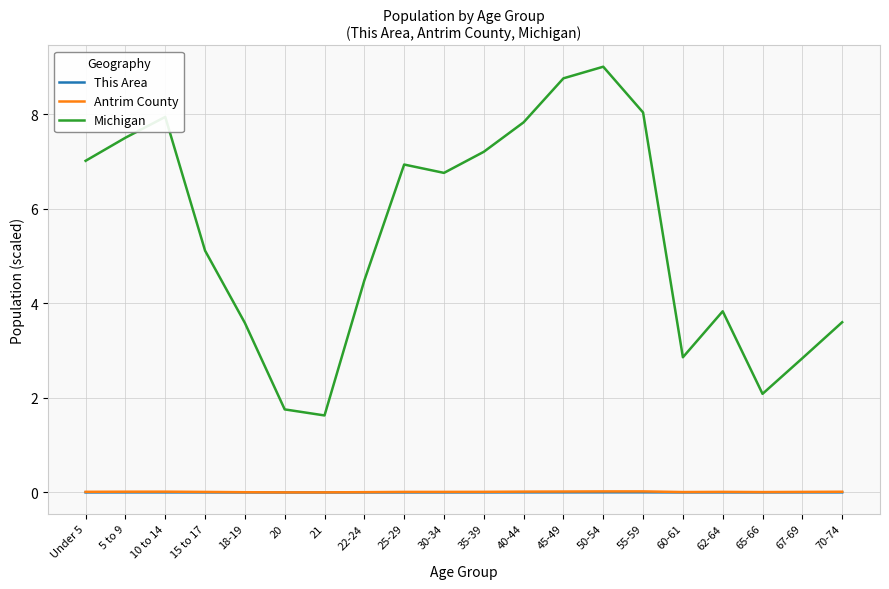

Which series has the largest total across all categories?

Michigan